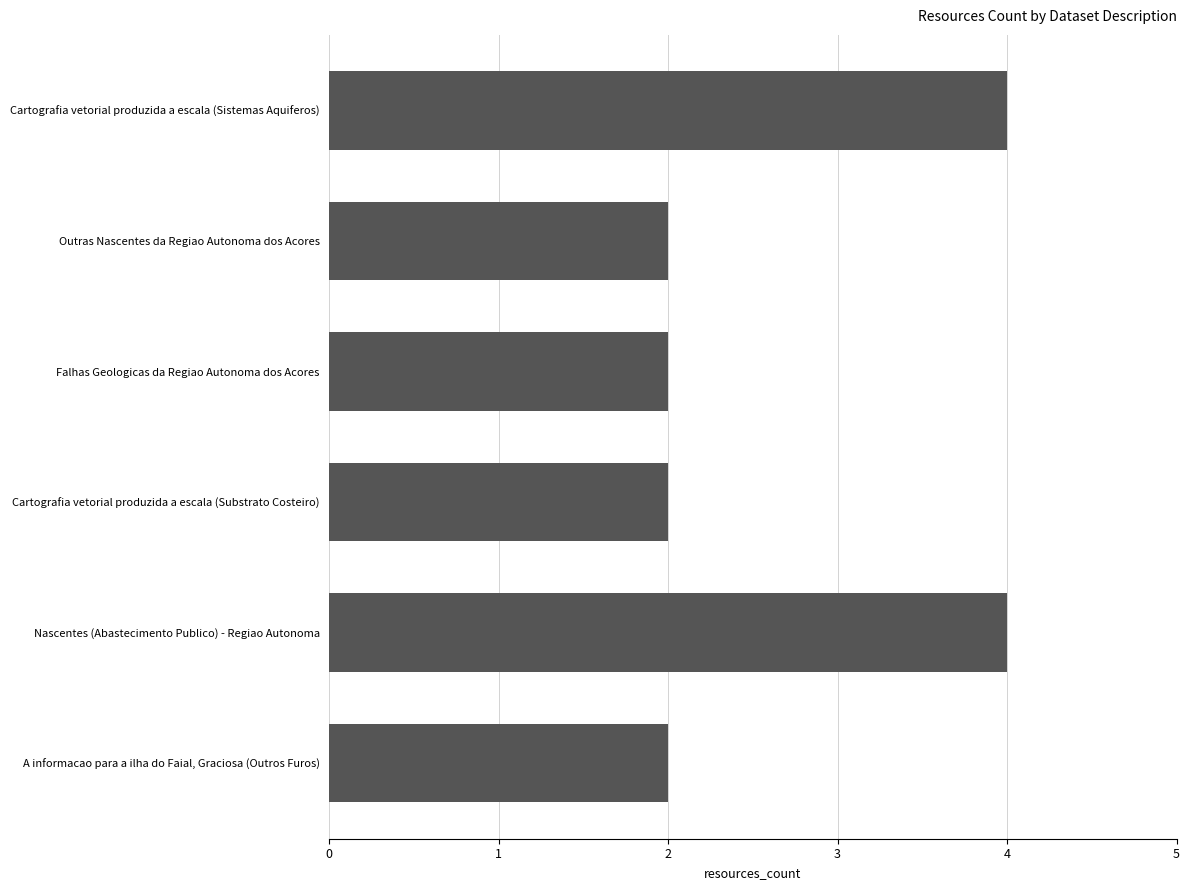

The value at A informacao para a ilha do Faial, Graciosa (Outros Furos) is 2. True or false?

True